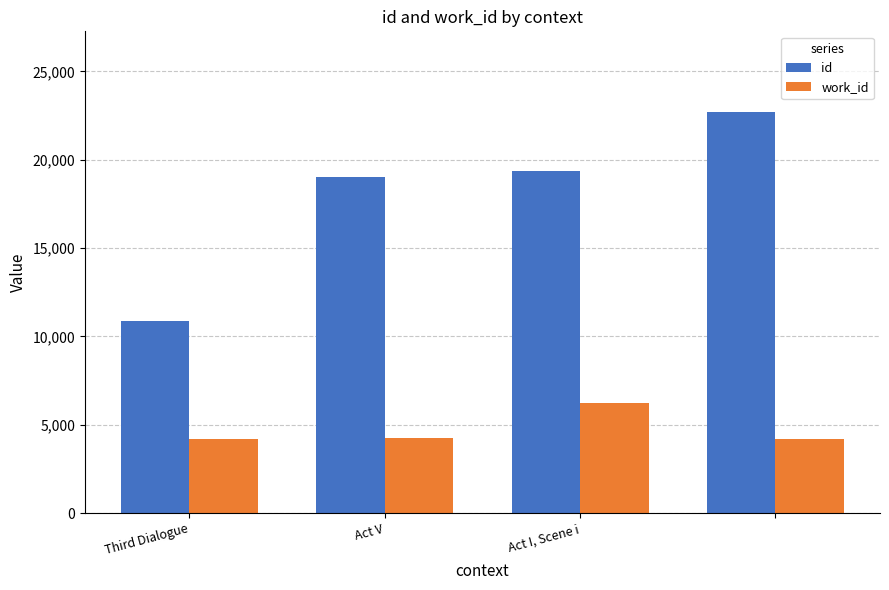

How many groups of bars are there?

4